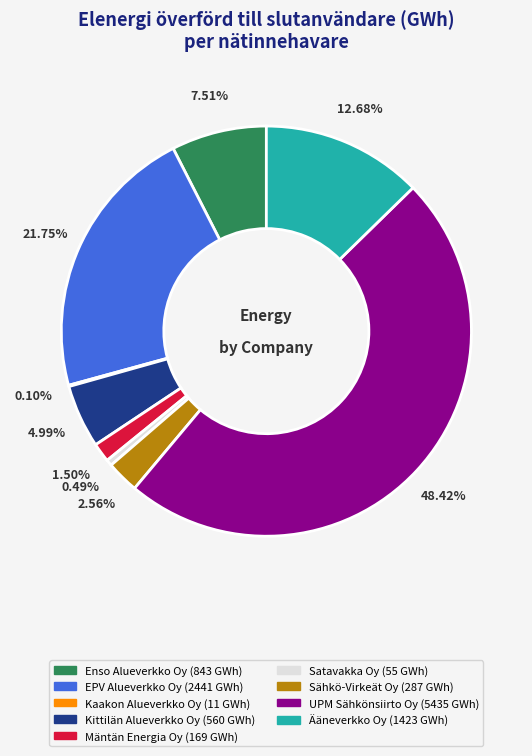

The Kittilän Alueverkko Oy slice represents 5% of the pie. True or false?

True